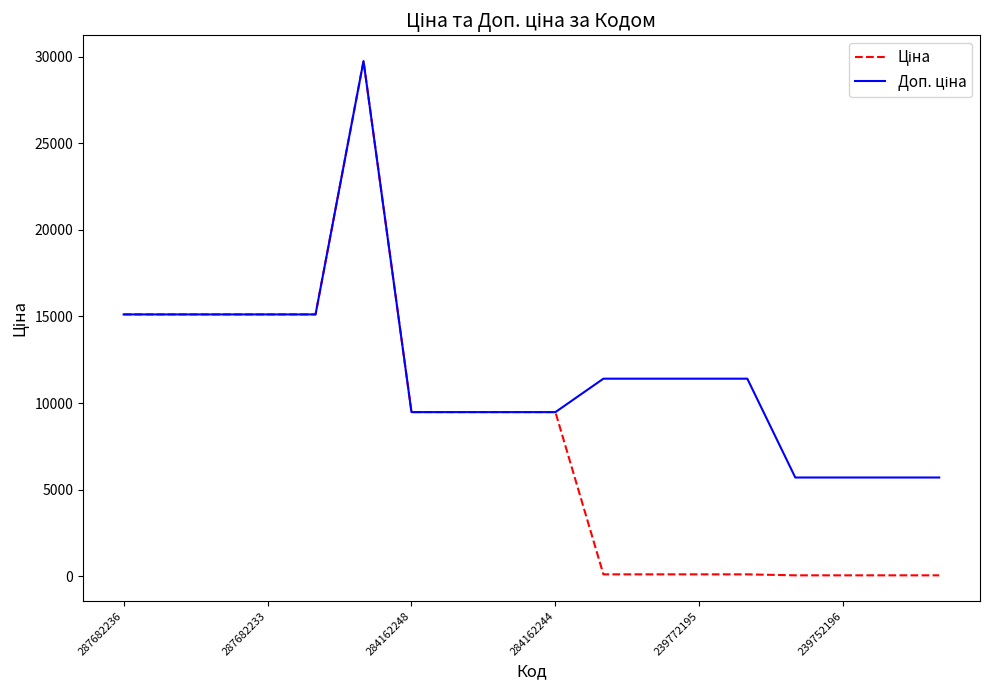

Does the chart display data point markers on the line(s)?

No